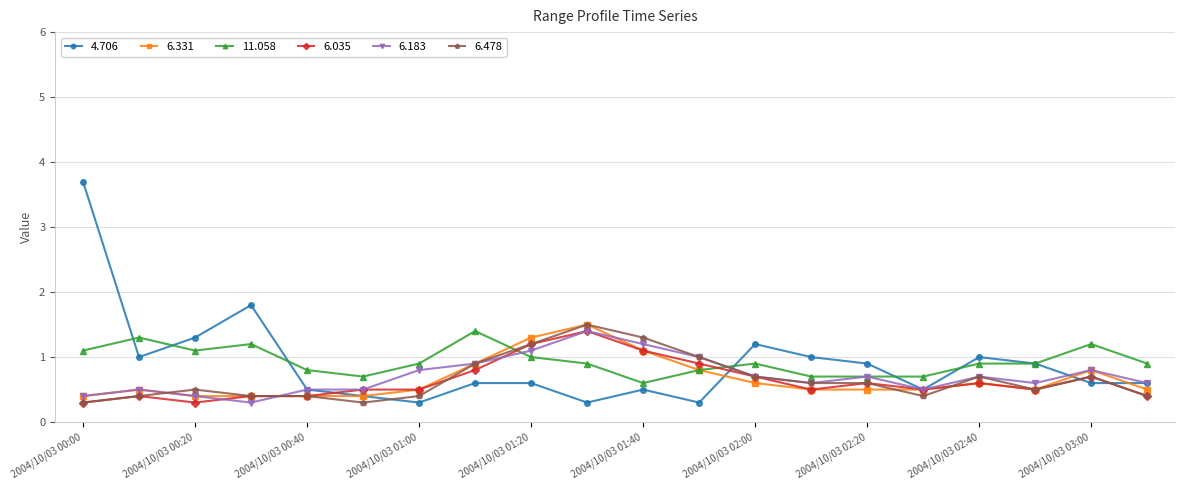

Which series ends up on top after the final intersection of 6.478 and 11.058?

11.058